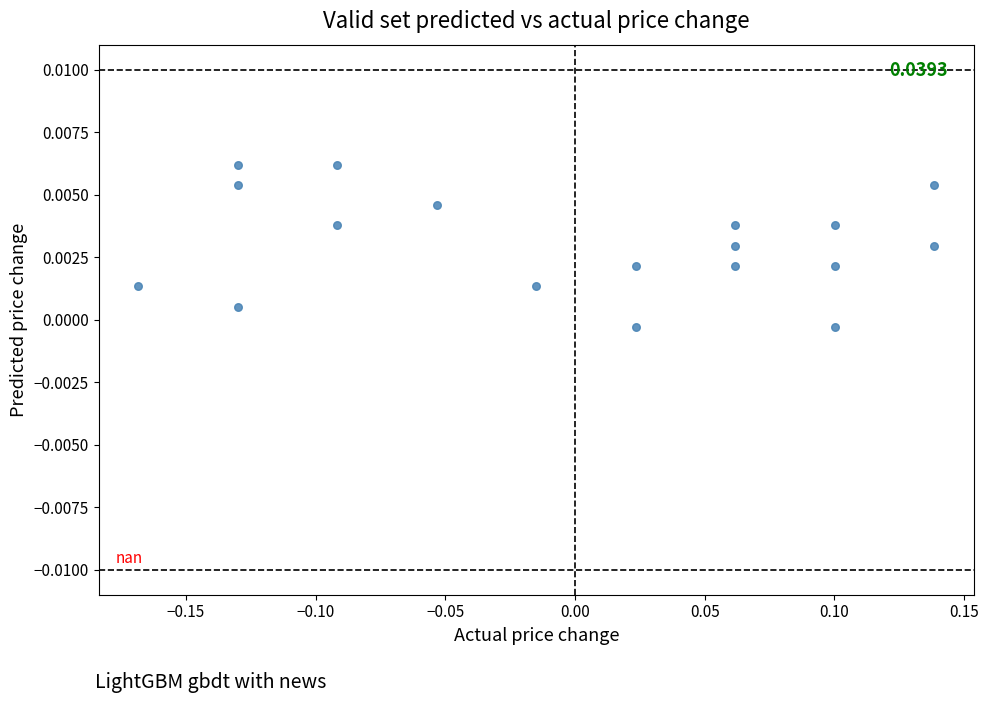

What is the range of X values (max minus min)?

0.3